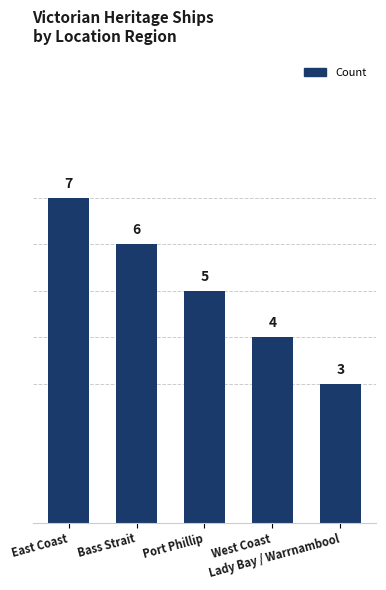

What is the label of the 3rd bar from the left?

Port Phillip